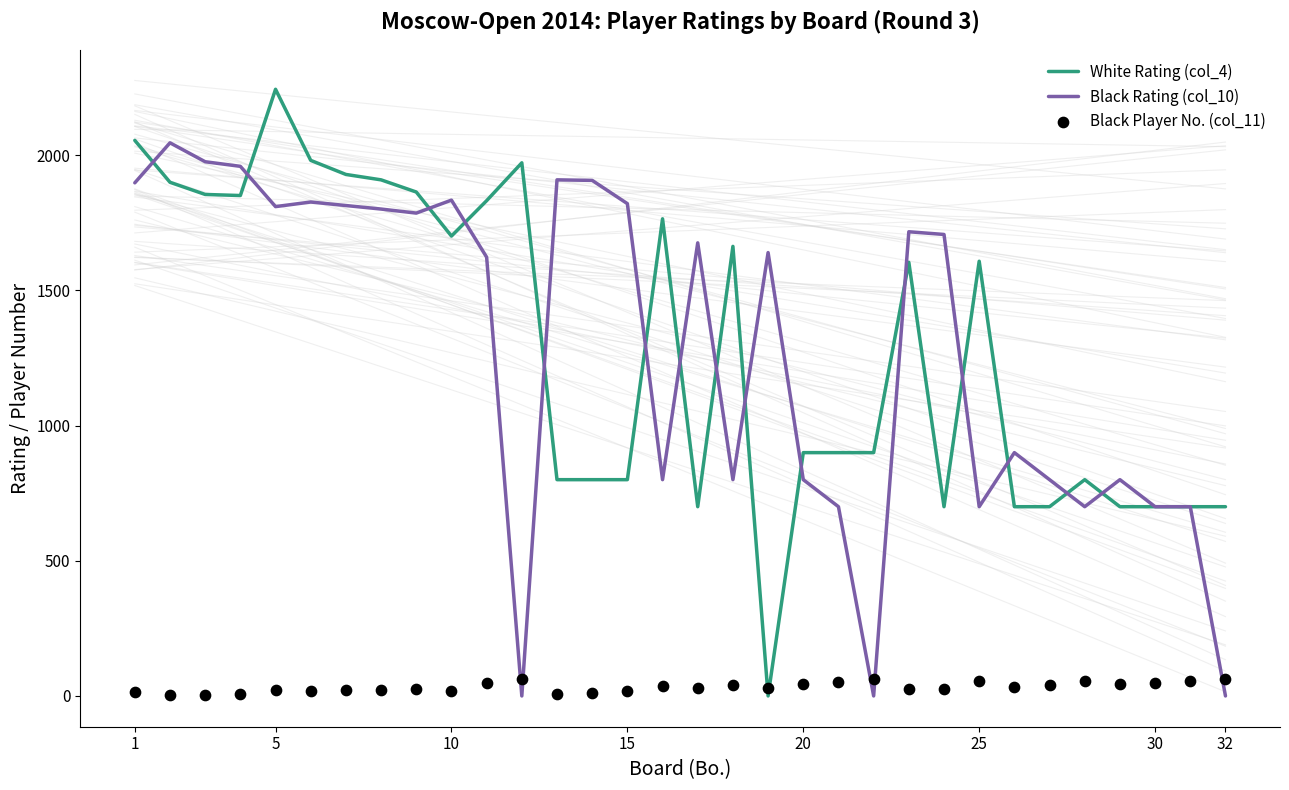

What are all the series names shown in the legend?

White Rating (col_4), Black Rating (col_10), Black Player No. (col_11)